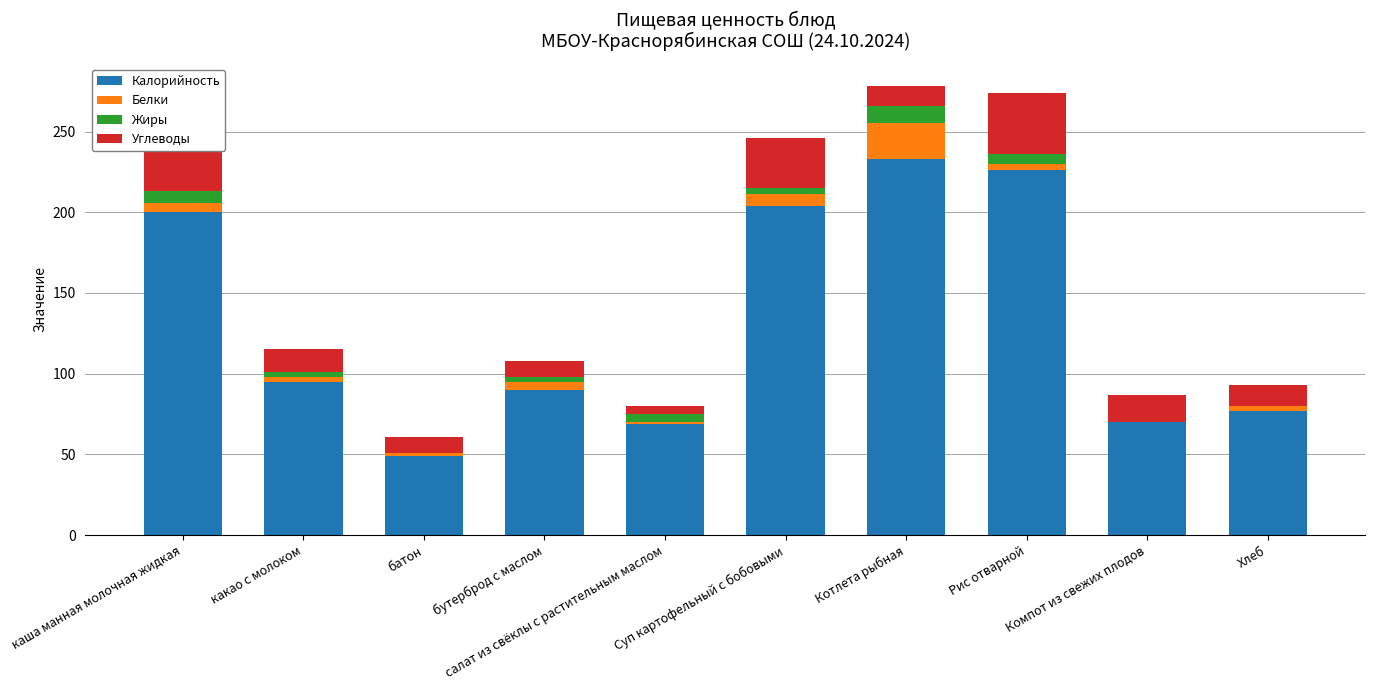

What are all the series names shown in the legend?

Калорийность, Белки, Жиры, Углеводы